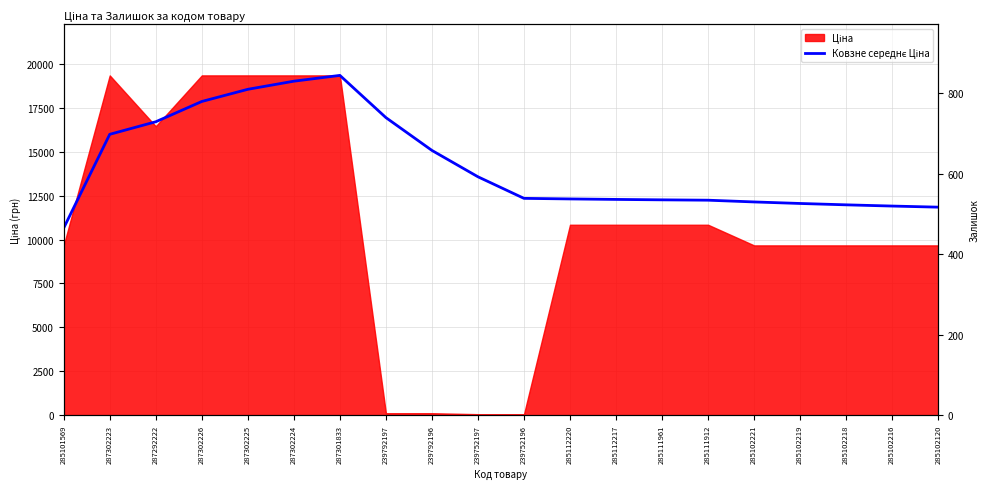

The value at 239792197 is 1105.8. True or false?

False